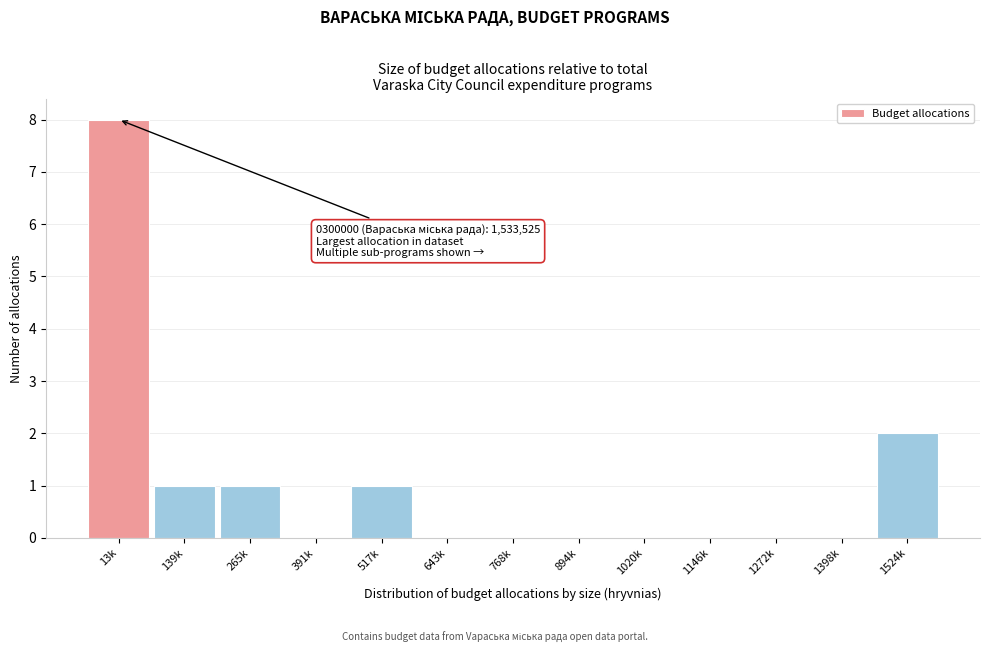

Reading left to right, extract all data points from this chart.

13k=8	139k=1	265k=1	391k=0	517k=1	643k=0	768k=0	894k=0	1020k=0	1146k=0	1272k=0	1398k=0	1524k=2